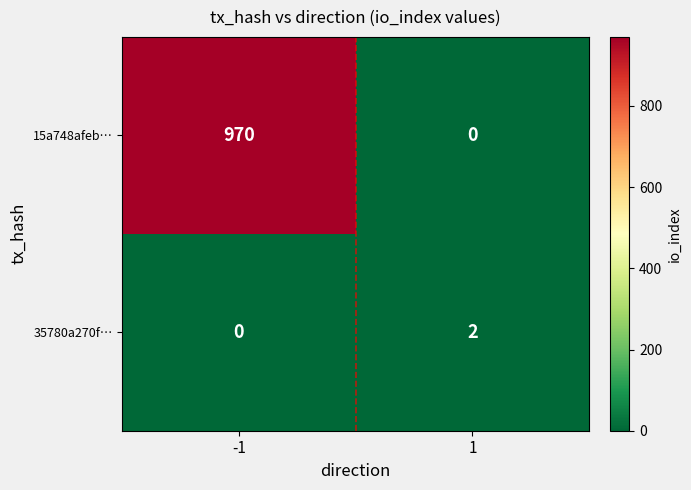

Reading left to right, transcribe all the data shown in this chart.

15a748afeb…: 970	0
35780a270f…: 0	2